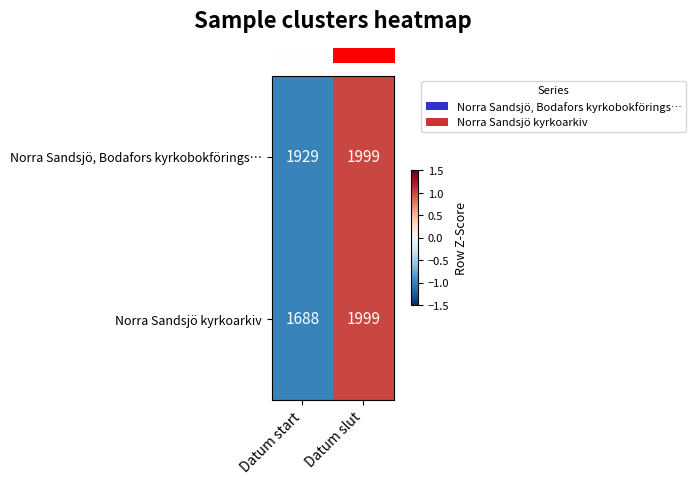

Reading left to right, list all the values displayed in this chart.

Norra Sandsjö, Bodafors kyrkobokförings…: Datum start=1929	Datum slut=1999
Norra Sandsjö kyrkoarkiv: Datum start=1688	Datum slut=1999